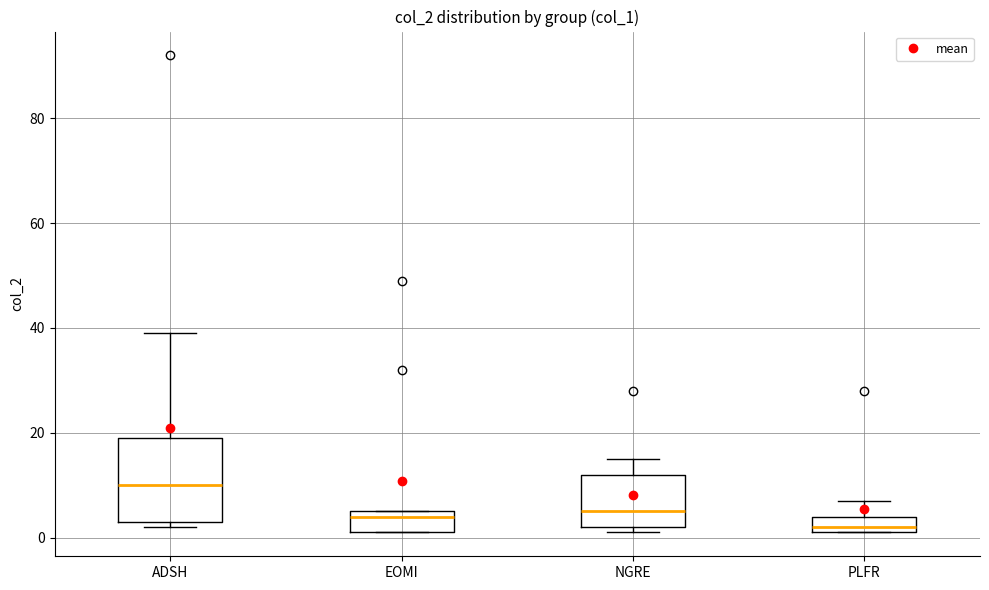

Which box's median line is the lowest?

PLFR